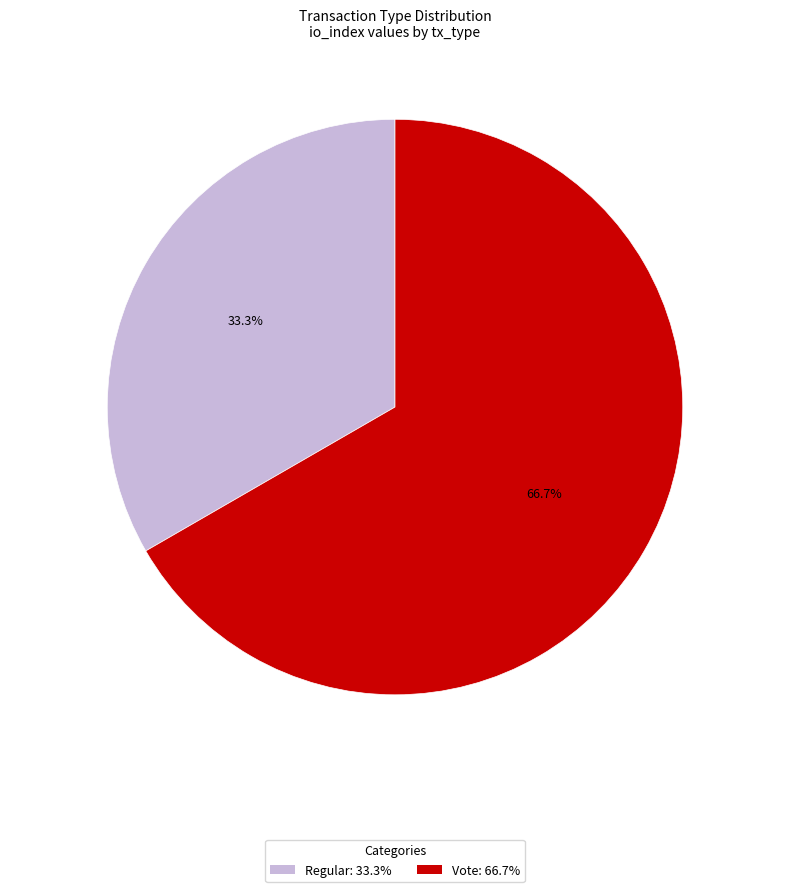

Which category accounts for the majority?

Vote